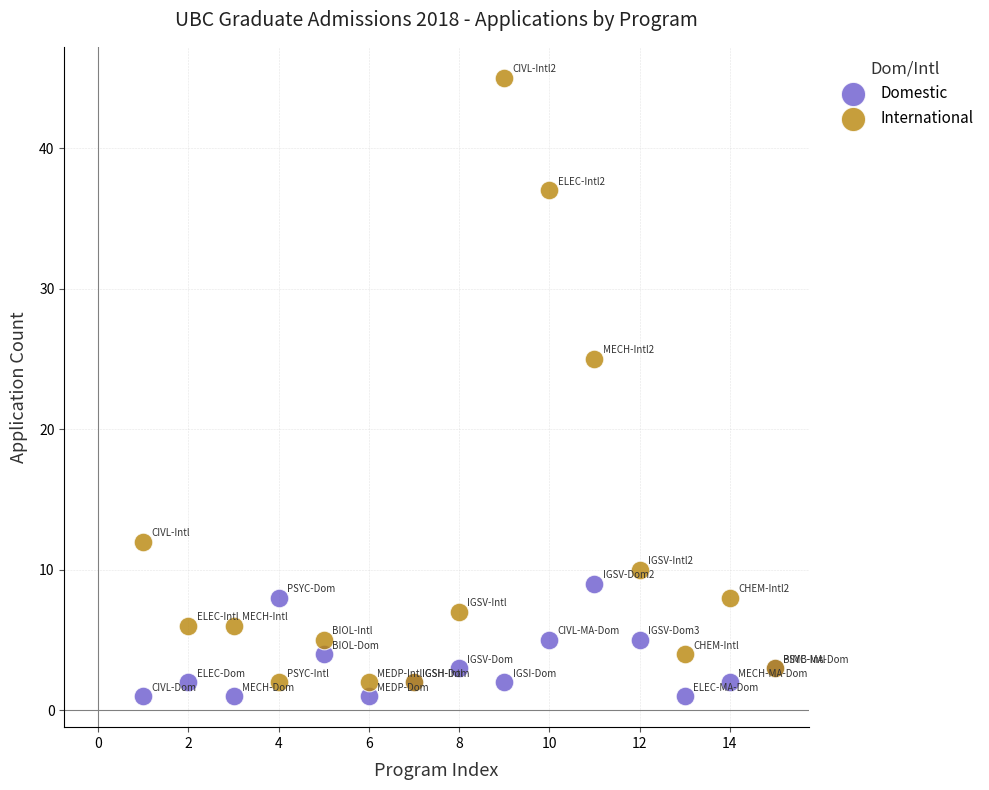

Which series has the widest spread of Y values?

International